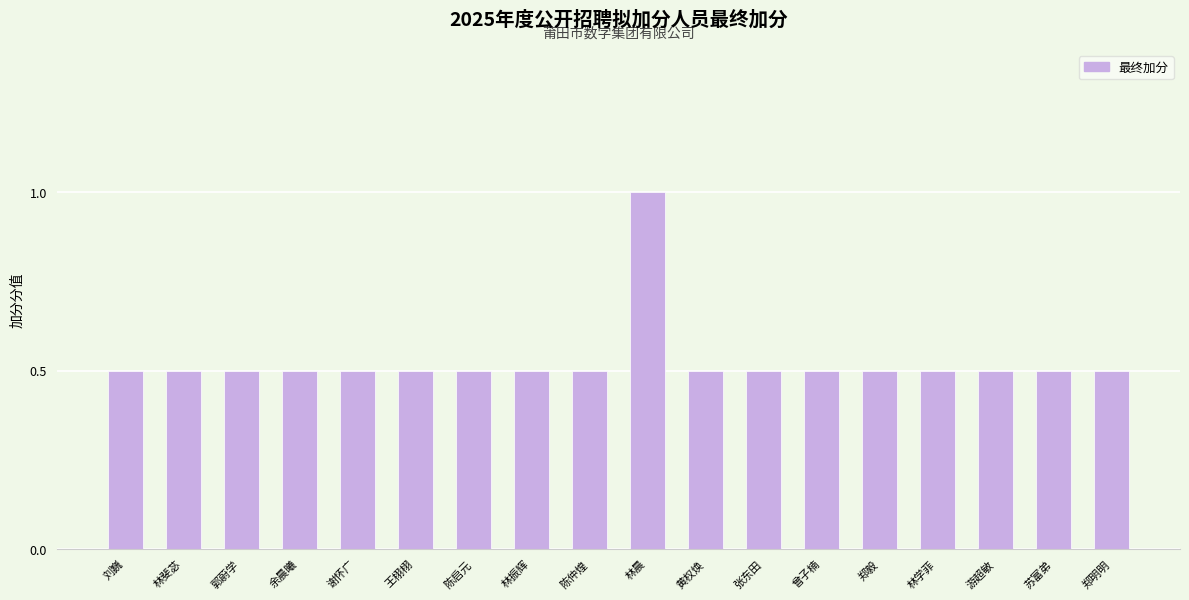

What is the difference between the maximum and minimum values?

0.5